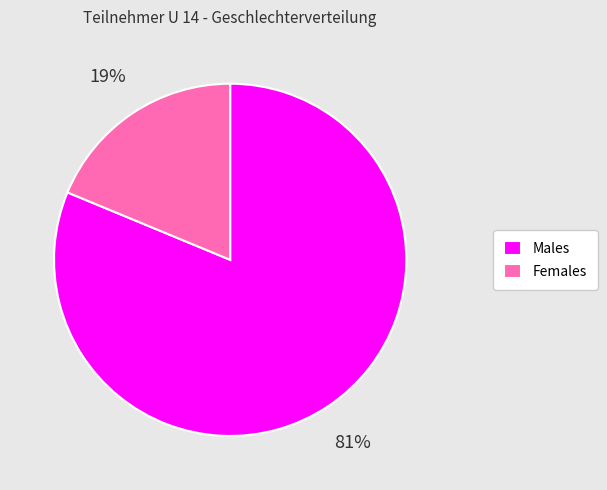

To the nearest percent, what portion does Females represent?

19%